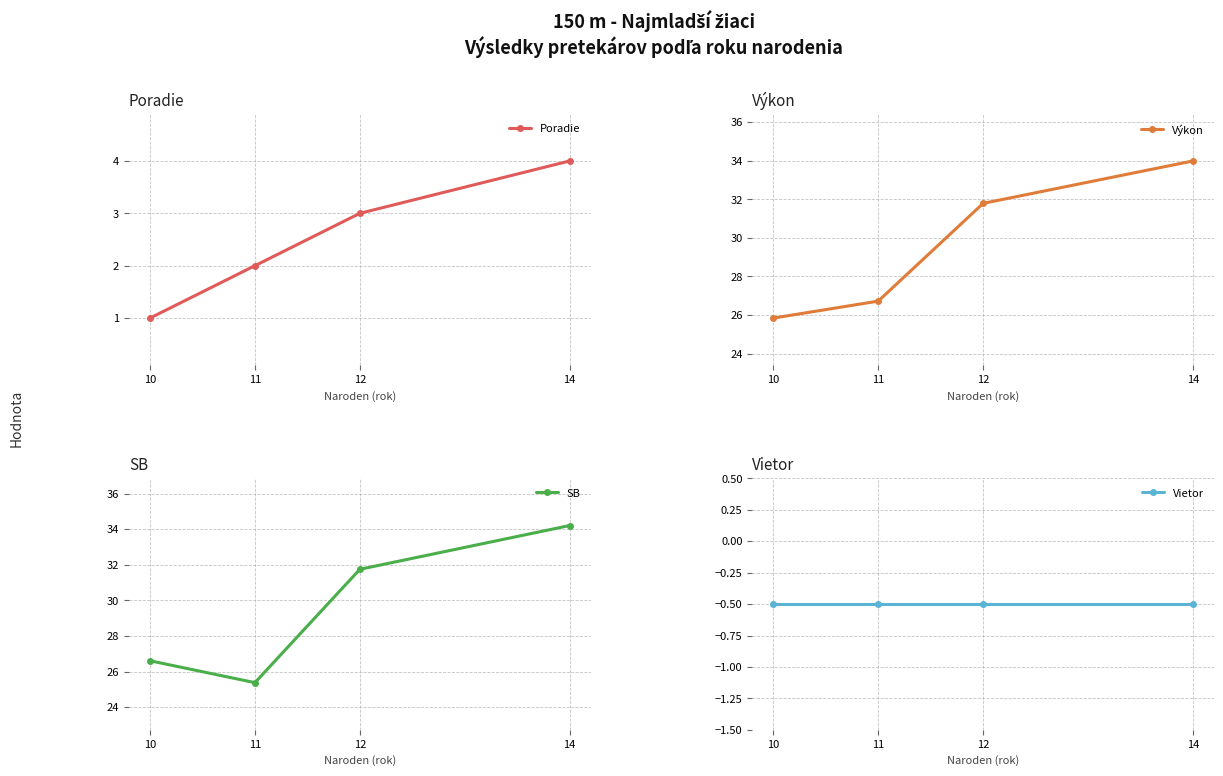

How many categories are shown in the chart?

4